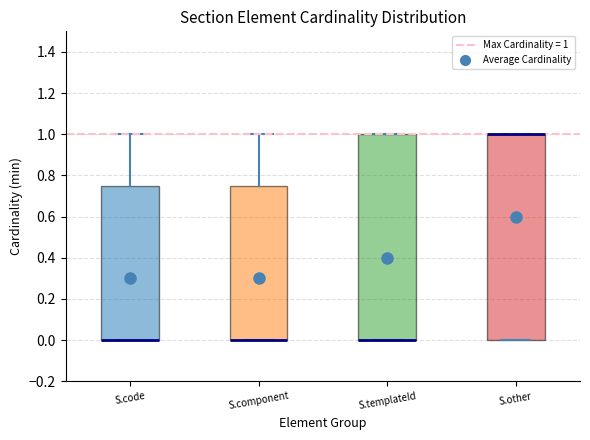

Reading left to right, read every box against the y-axis: the position of its median line, the range the box covers, and the ends of its whiskers. The values are not printed on the chart, so give them approximately, as read against the axis.

S.code: median 0.00 (drawn on the box's lower edge), box 0.00 to 0.76, whiskers 0.00 to 1.00
S.component: median 0.00 (drawn on the box's lower edge), box 0.00 to 0.76, whiskers 0.00 to 1.00
S.templateId: median 0.00 (drawn on the box's lower edge), box 0.00 to 1.00, whiskers 0.00 to 1.00
S.other: median 1.00 (drawn on the box's upper edge), box 0.00 to 1.00, whiskers 0.00 to 1.00